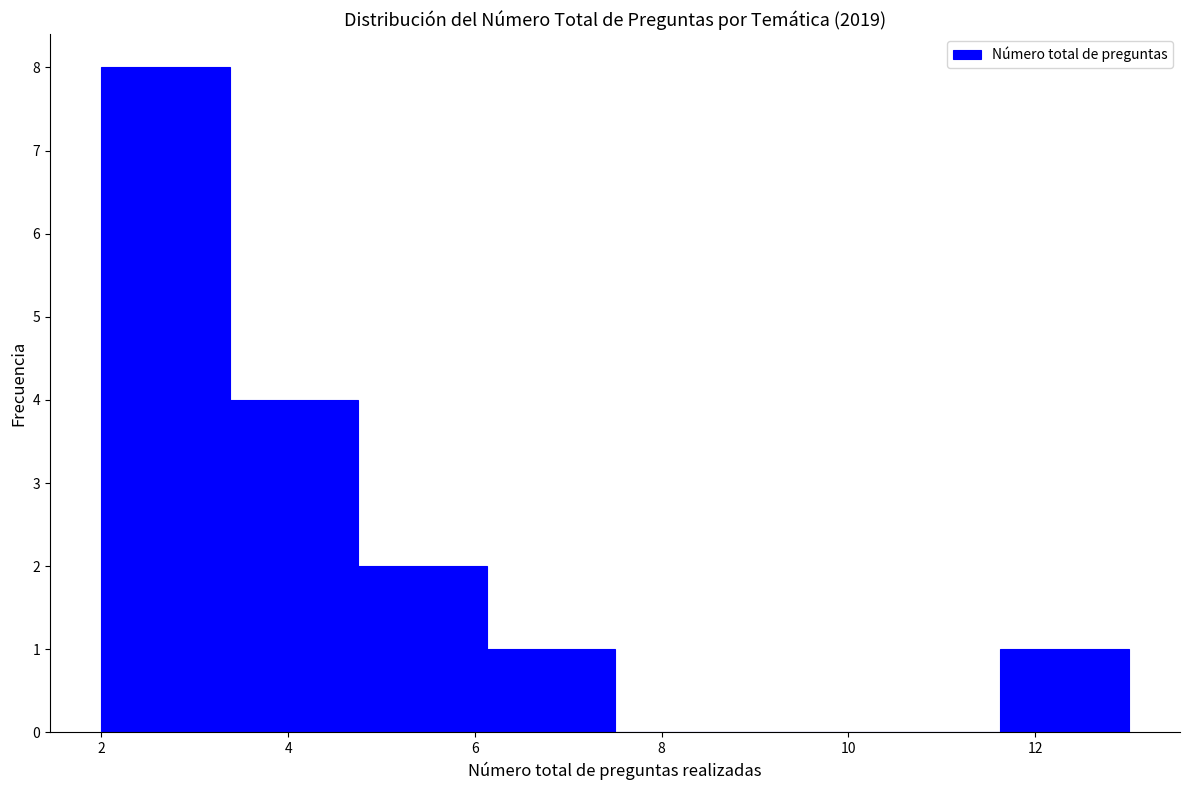

What is the height of the bar covering 6.2 to 7.6 on the x-axis? Neither the bar edges nor the heights are printed on the chart, so give them approximately, as read against the axes.

1